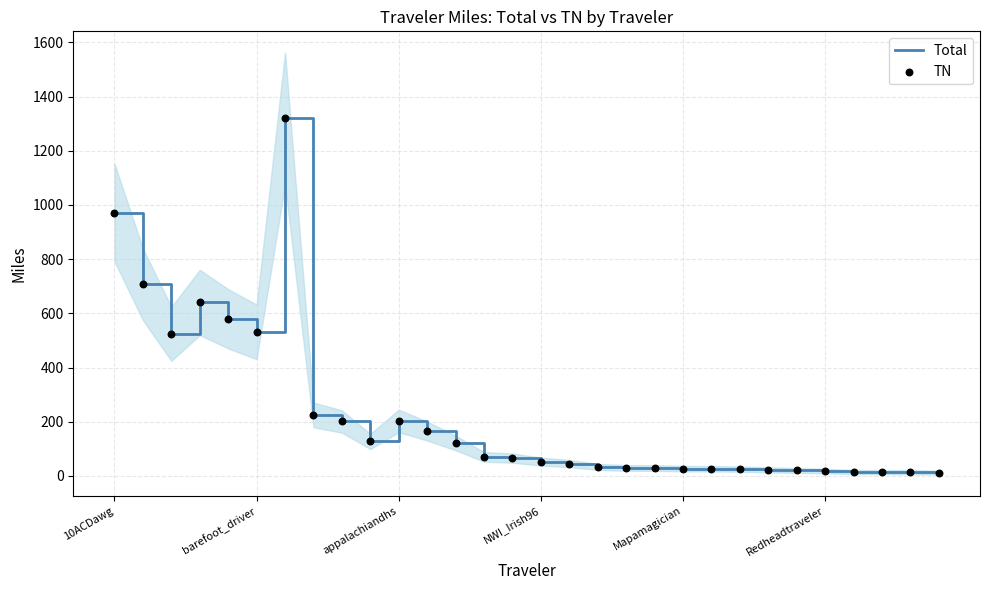

At how many categories does at least one series exceed 663?

3